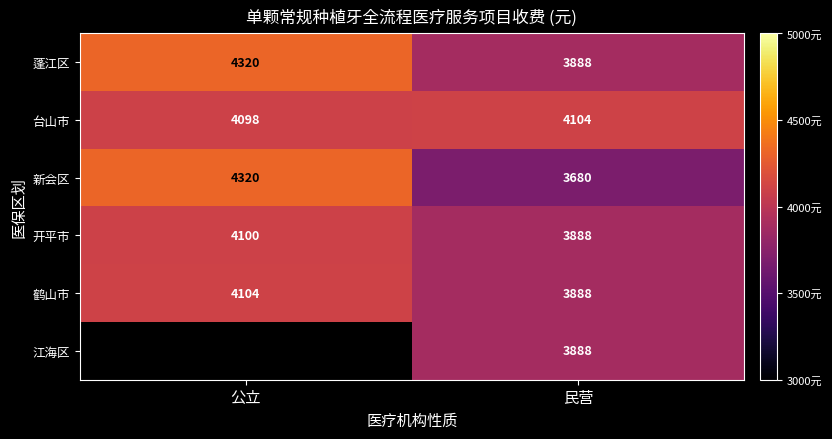

Rank the categories by 蓬江区 value from lowest to highest.

民营, 公立